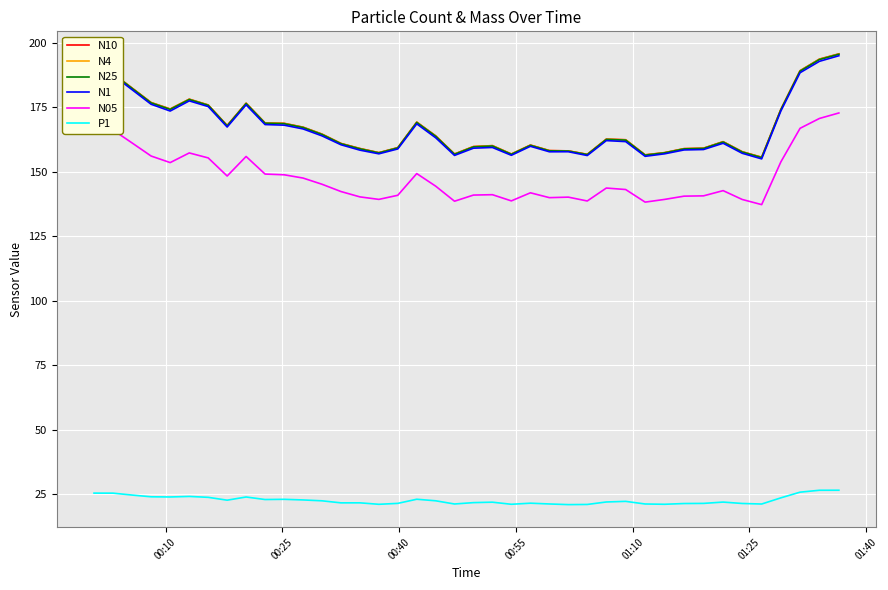

What is the maximum value for N05?

172.7